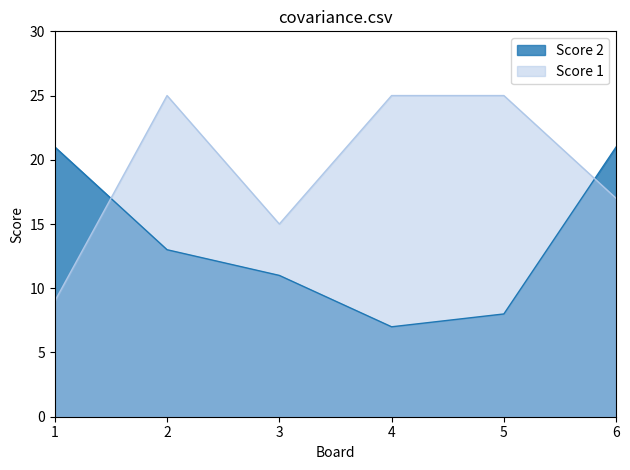

At 2, list the series in order from smallest to largest.

Score 2, Score 1